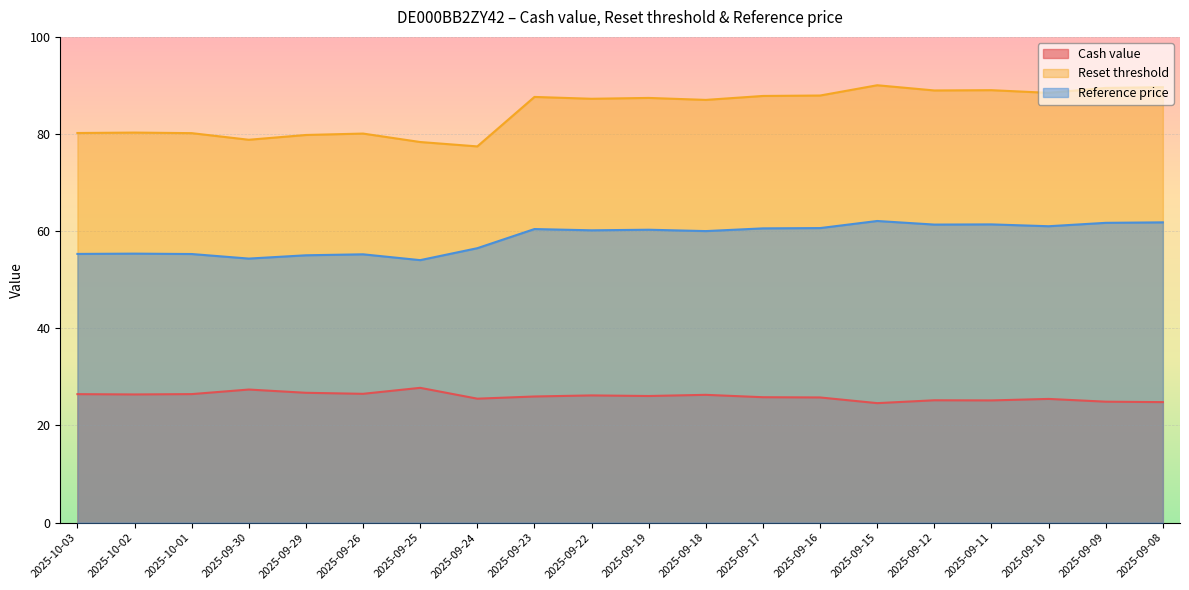

Count the number of data series in this chart.

3